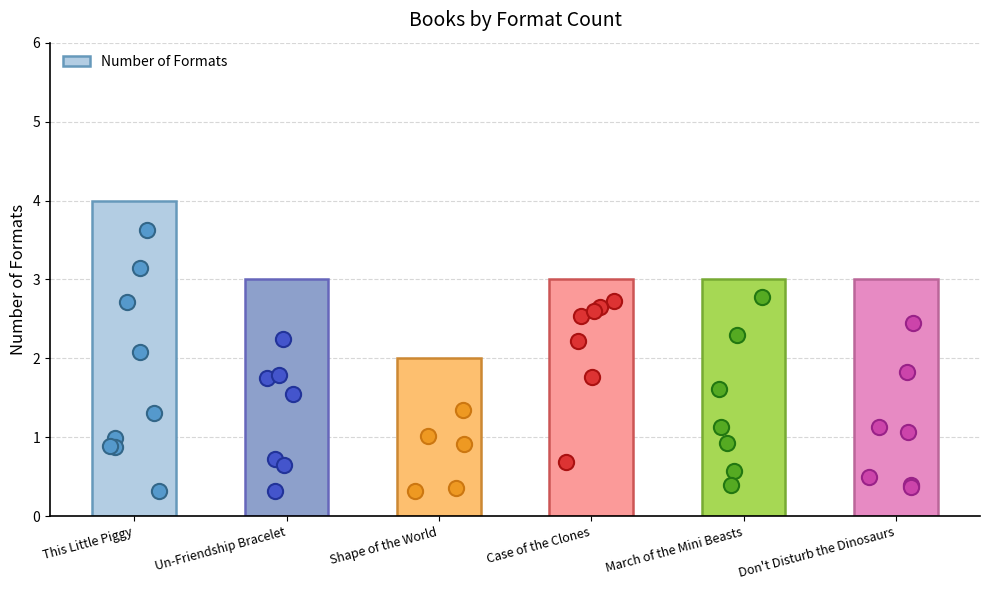

Which has a higher value, Don't Disturb the Dinosaurs or March of the Mini Beasts?

Don't Disturb the Dinosaurs